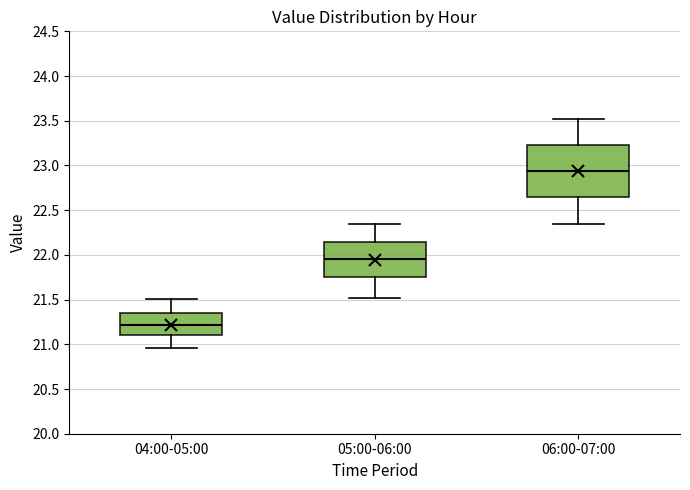

Reading left to right, transcribe this box plot: for each box, give where its median line is, the range the box spans, and where its two whiskers end, as read against the y-axis. The values are not printed on the chart, so give them approximately, as read against the axis.

04:00-05:00: median 21.20, box 21.10 to 21.35, whiskers 20.95 to 21.50
05:00-06:00: median 21.95, box 21.75 to 22.15, whiskers 21.50 to 22.35
06:00-07:00: median 22.95, box 22.65 to 23.25, whiskers 22.35 to 23.50